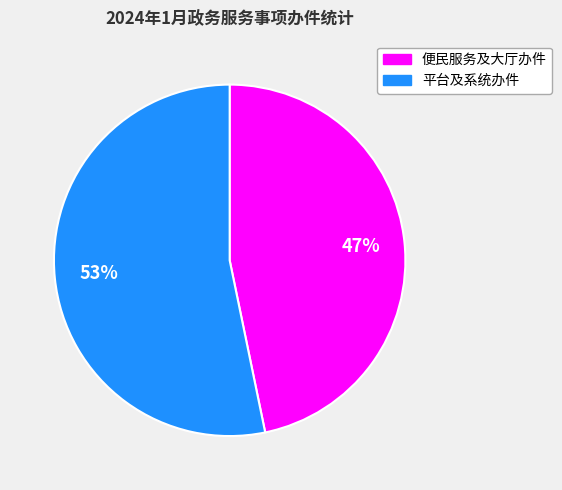

Count the number of slices in the pie.

2